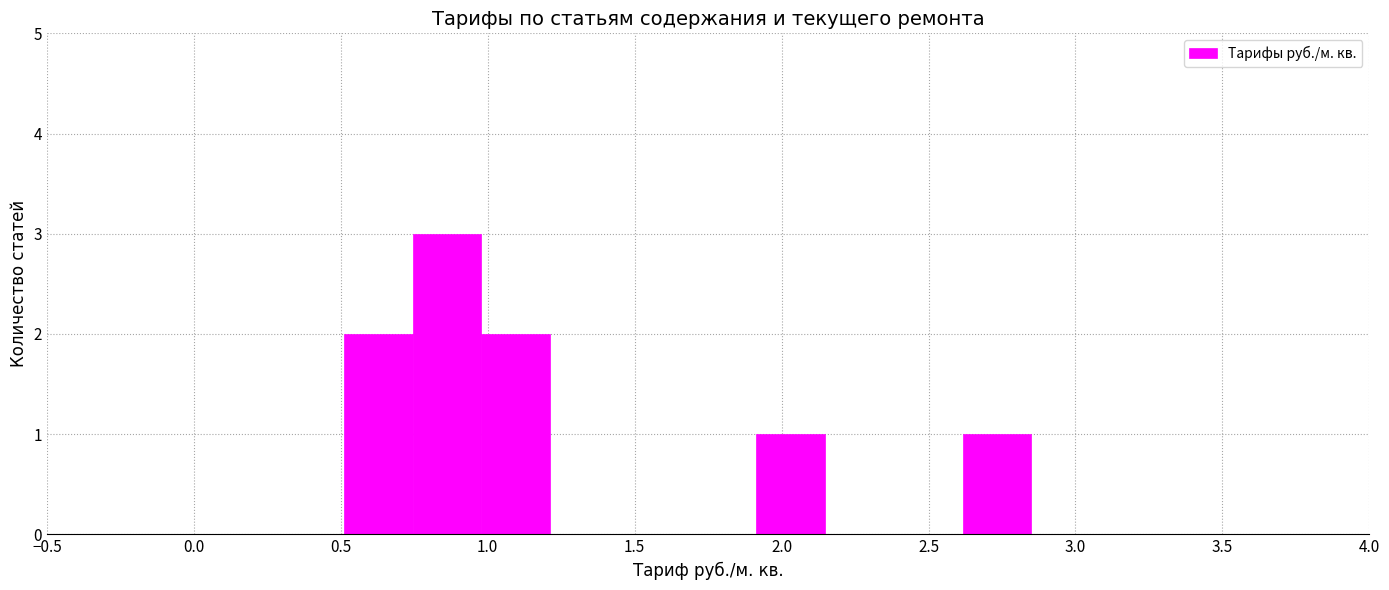

How tall is the bar that spans 1.00 to 1.20 on the x-axis? Neither the bar edges nor the heights are printed on the chart, so give them approximately, as read against the axes.

2